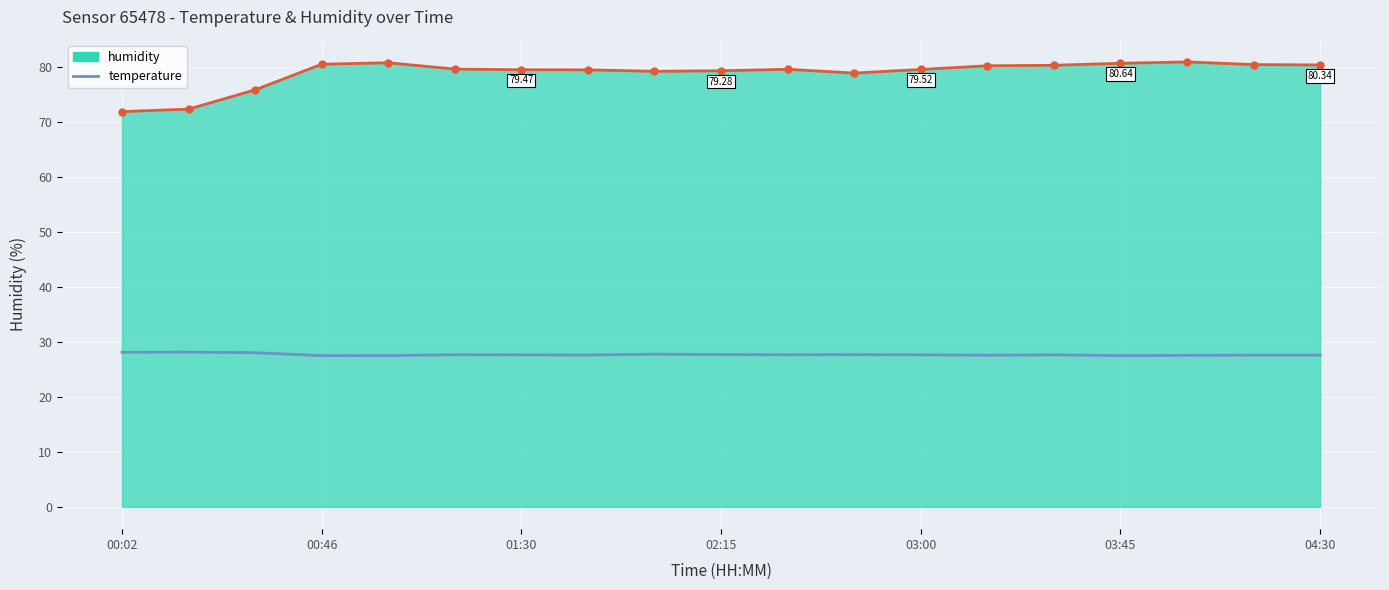

Rank the series by their maximum value, from highest to lowest.

humidity, temperature